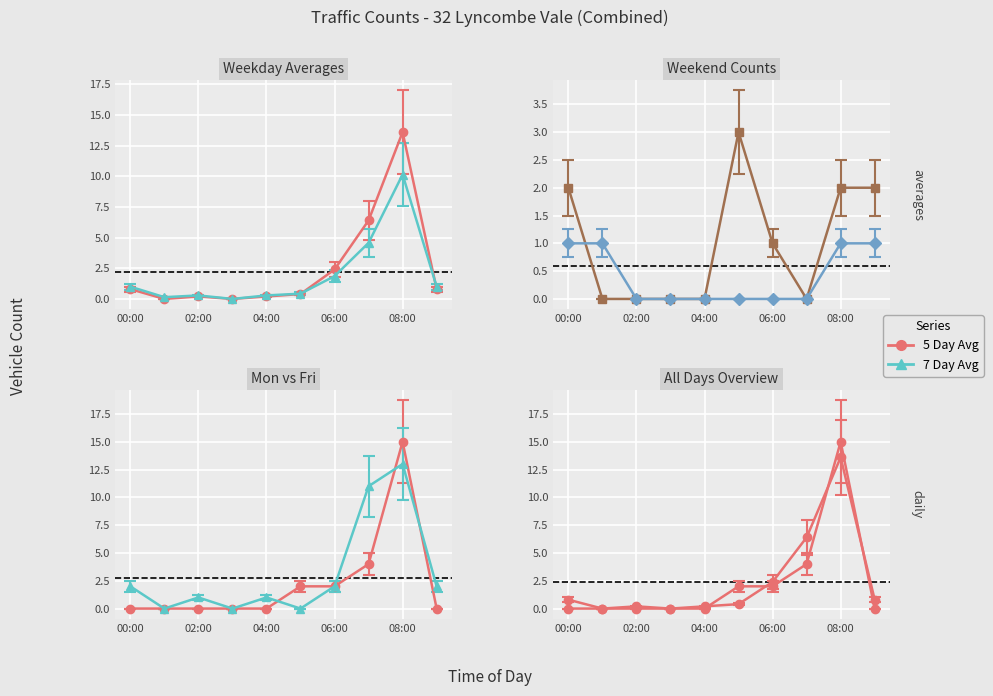

Which category has the lowest value across all series?

01:00